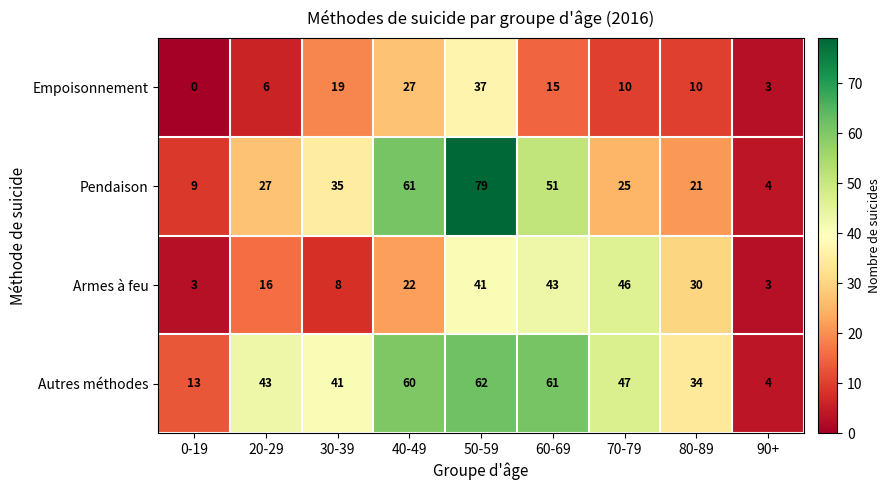

What is the total value across all series at 60-69?

170